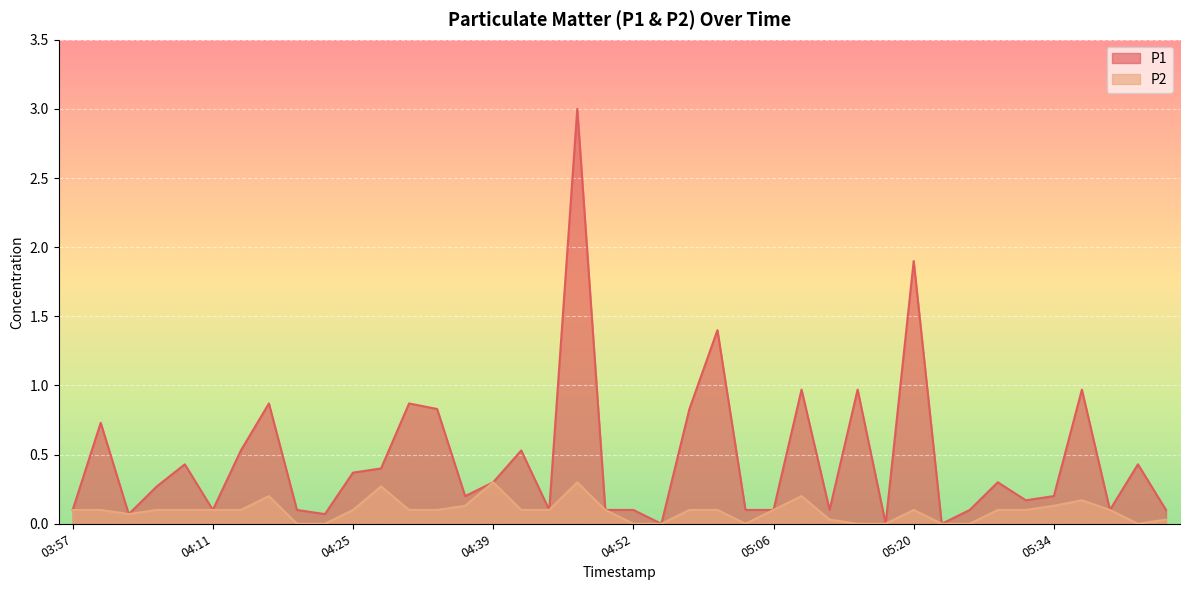

Which series has the largest total across all categories?

P1